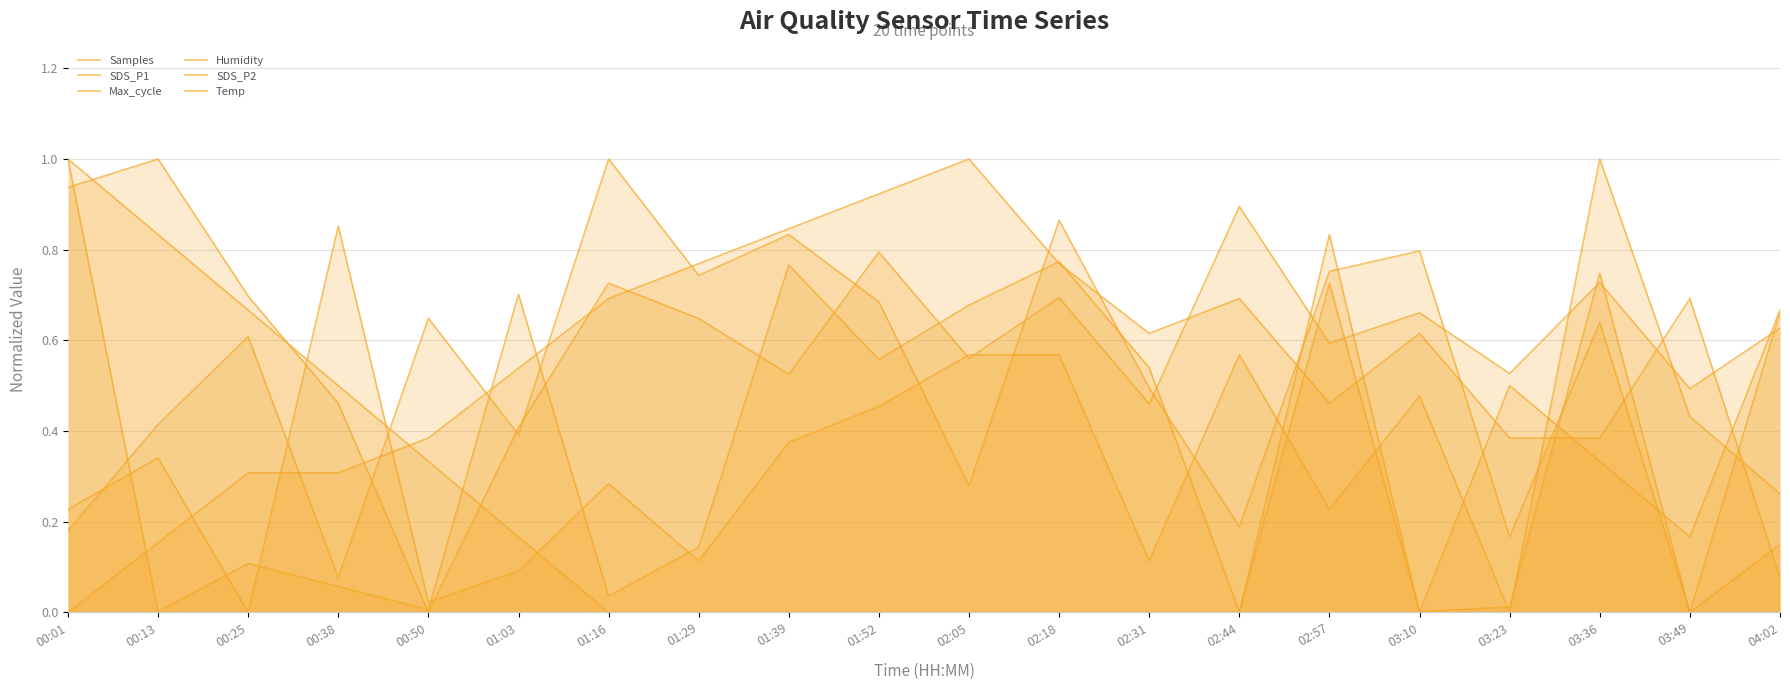

How many positive values does the Samples series have?

19